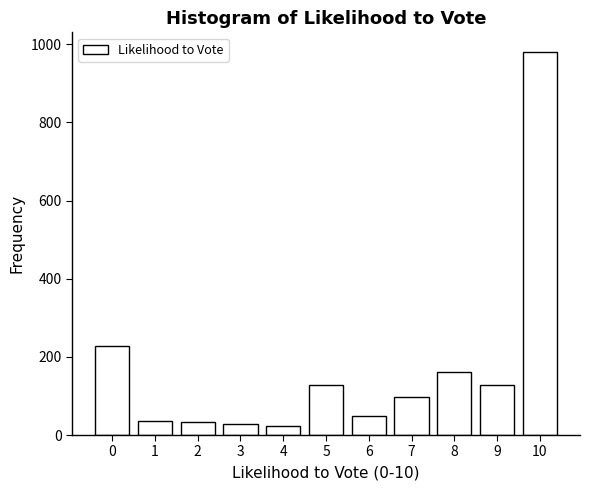

What is the value of the 2nd bar from the left?

37.1